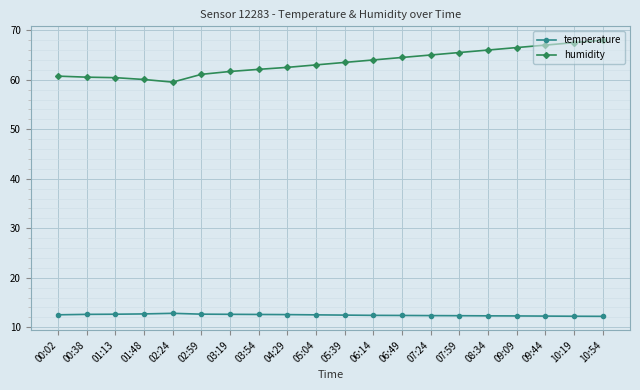

Which series has the largest total across all categories?

humidity